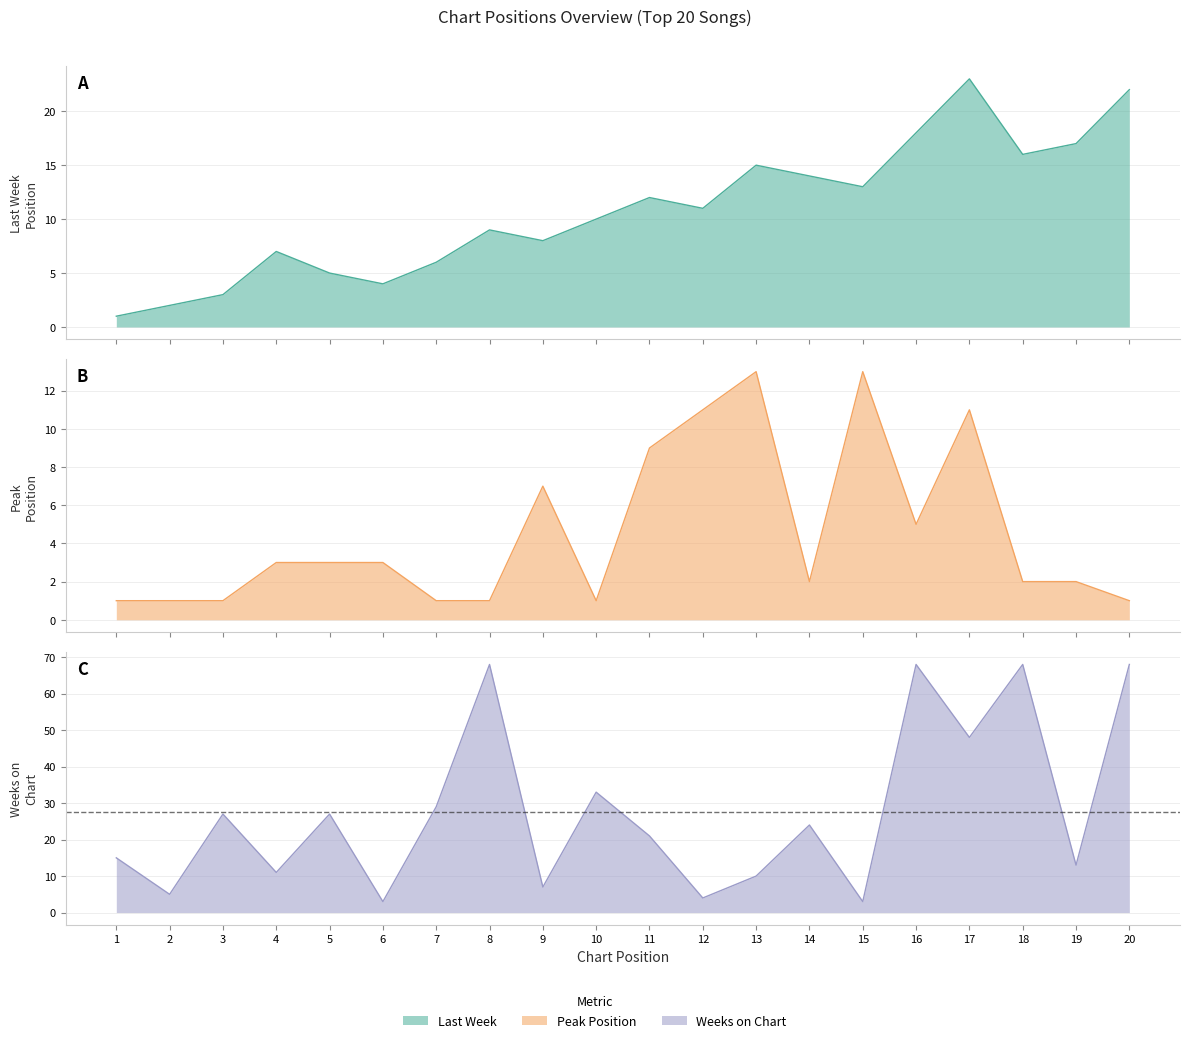

What are all the series names shown in the legend?

Last Week, Peak Position, Weeks on Chart